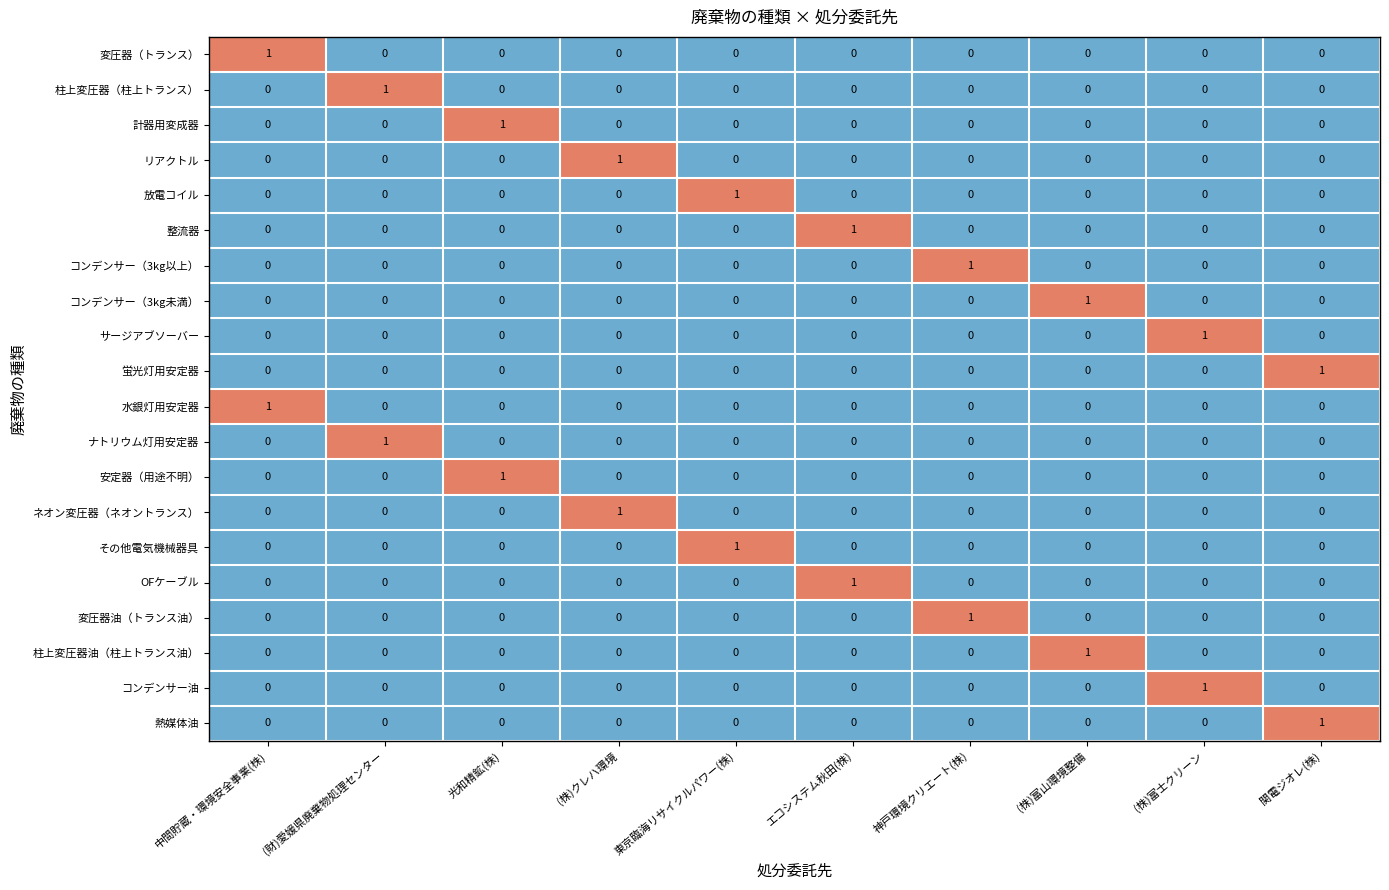

Count the 計器用変成器 values in the range 0 to 1.

10